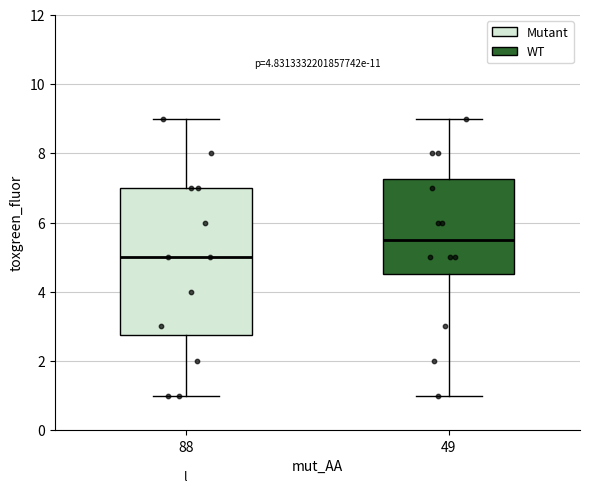

Reading left to right, read every box against the y-axis: the position of its median line, the range the box covers, and the ends of its whiskers. The values are not printed on the chart, so give them approximately, as read against the axis.

88: median 5.0, box 2.8 to 7.0, whiskers 1.0 to 9.0
49: median 5.6, box 4.6 to 7.2, whiskers 1.0 to 9.0